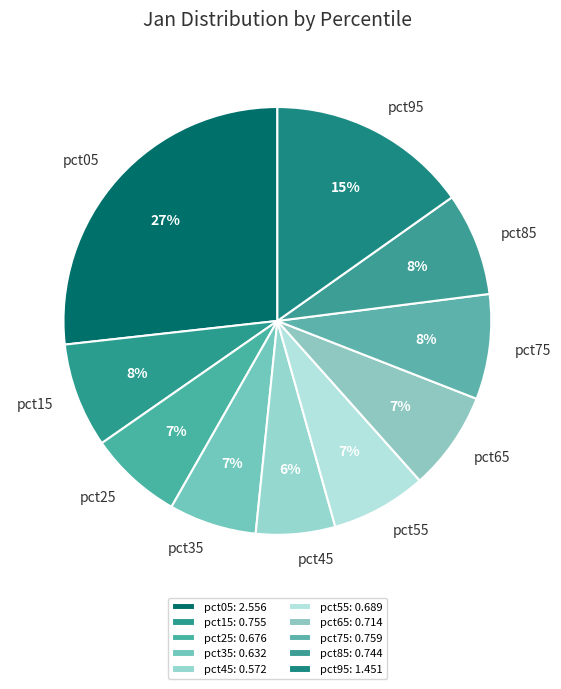

Which has a higher value, pct95 or pct35?

pct95